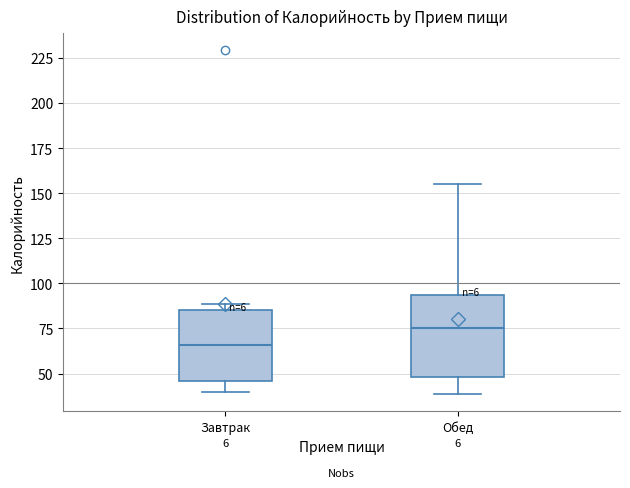

Which box is the tallest, from its lower edge to its upper edge?

Обед